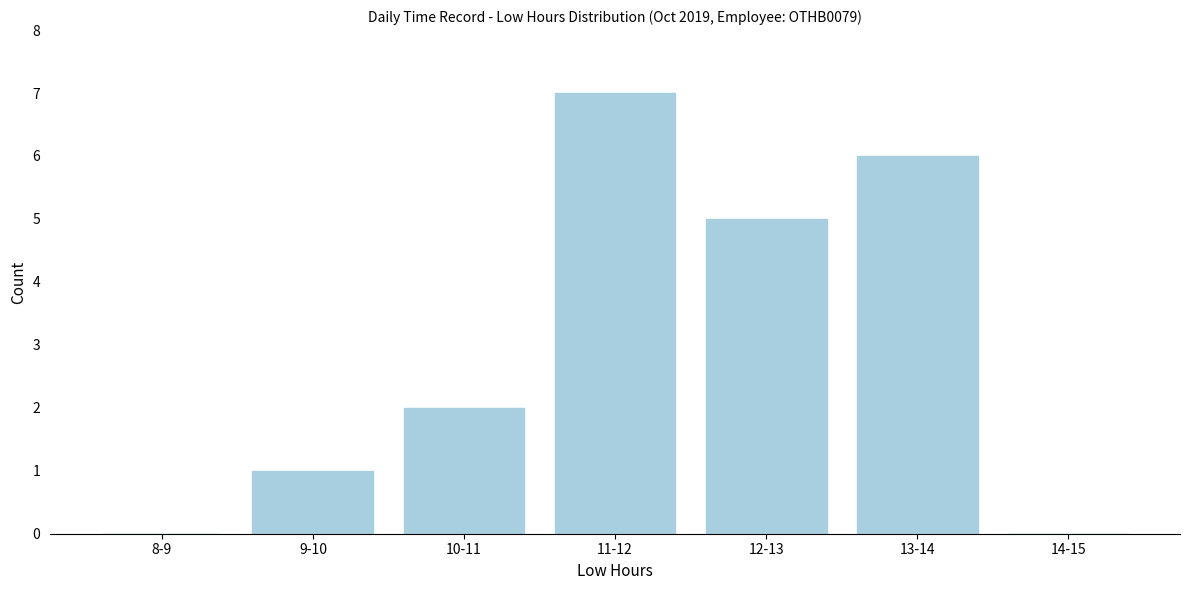

Reading right to left, what are all the values shown in this chart?

14-15=0	13-14=6	12-13=5	11-12=7	10-11=2	9-10=1	8-9=0